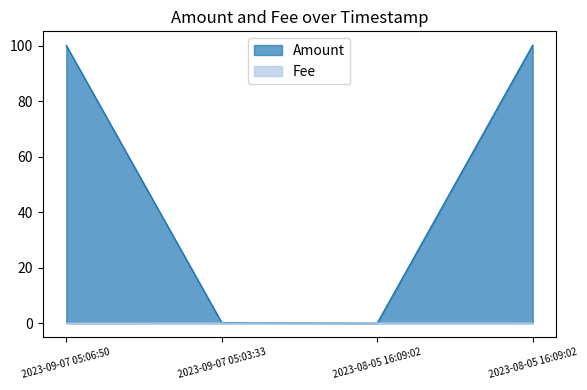

Rank the series by their average value, from lowest to highest.

Fee, Amount